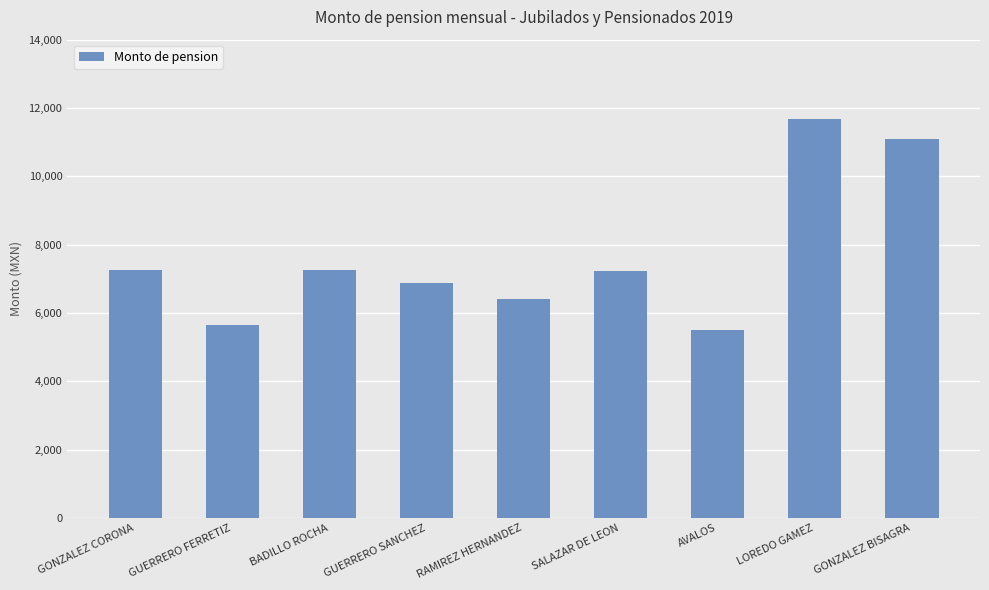

How many data points are less than 7216?

4